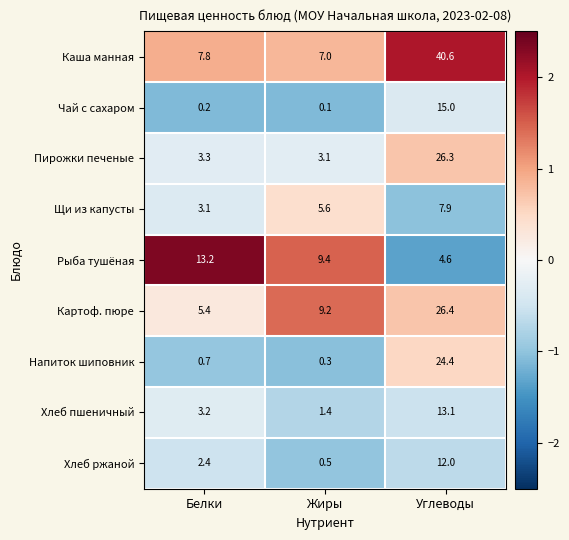

At which category does the chart reach its minimum across all series?

Жиры